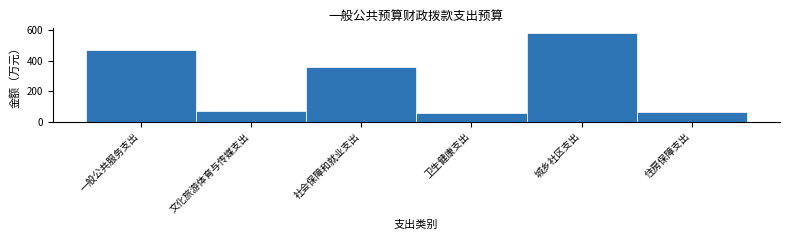

Between 一般公共服务支出 and 社会保障和就业支出, which is larger?

一般公共服务支出